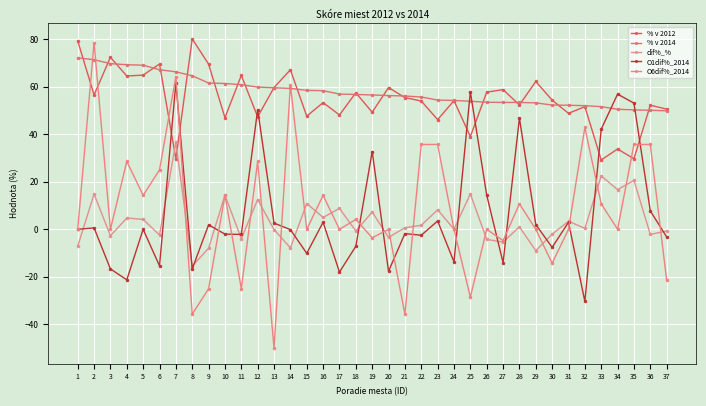

What is the difference between the maximum and minimum values in the % v 2012 series?

50.9